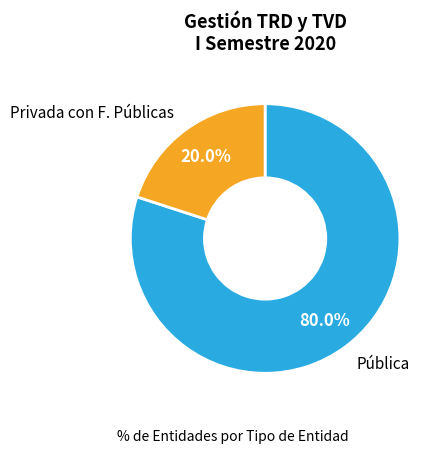

True or false: Privada con F. Públicas accounts for 20% of the total.

True